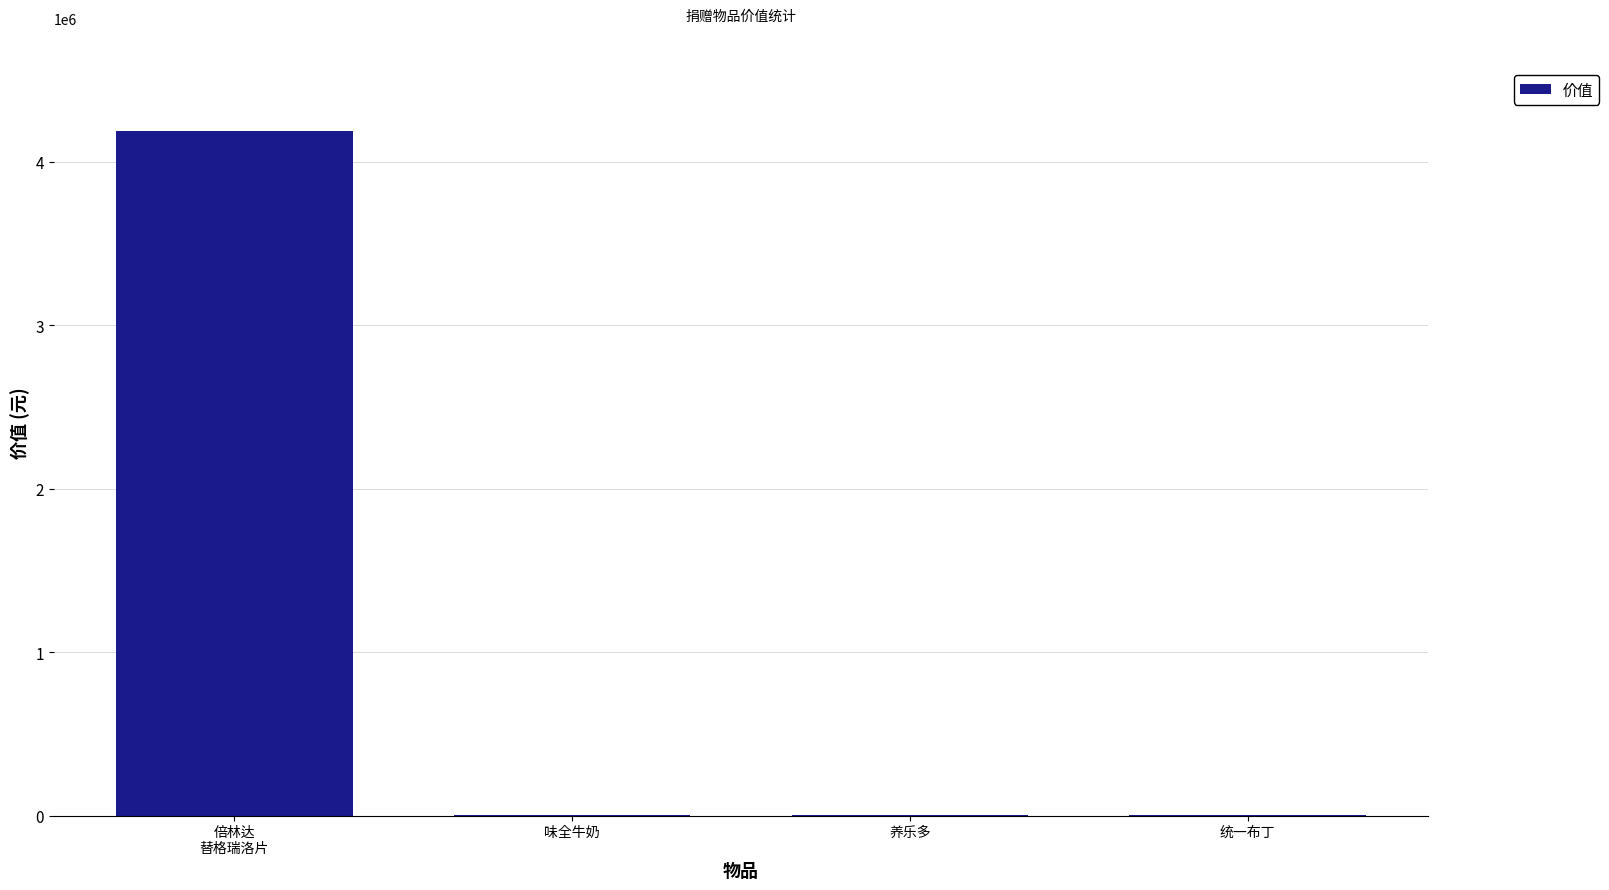

Count the number of categories in the chart.

4